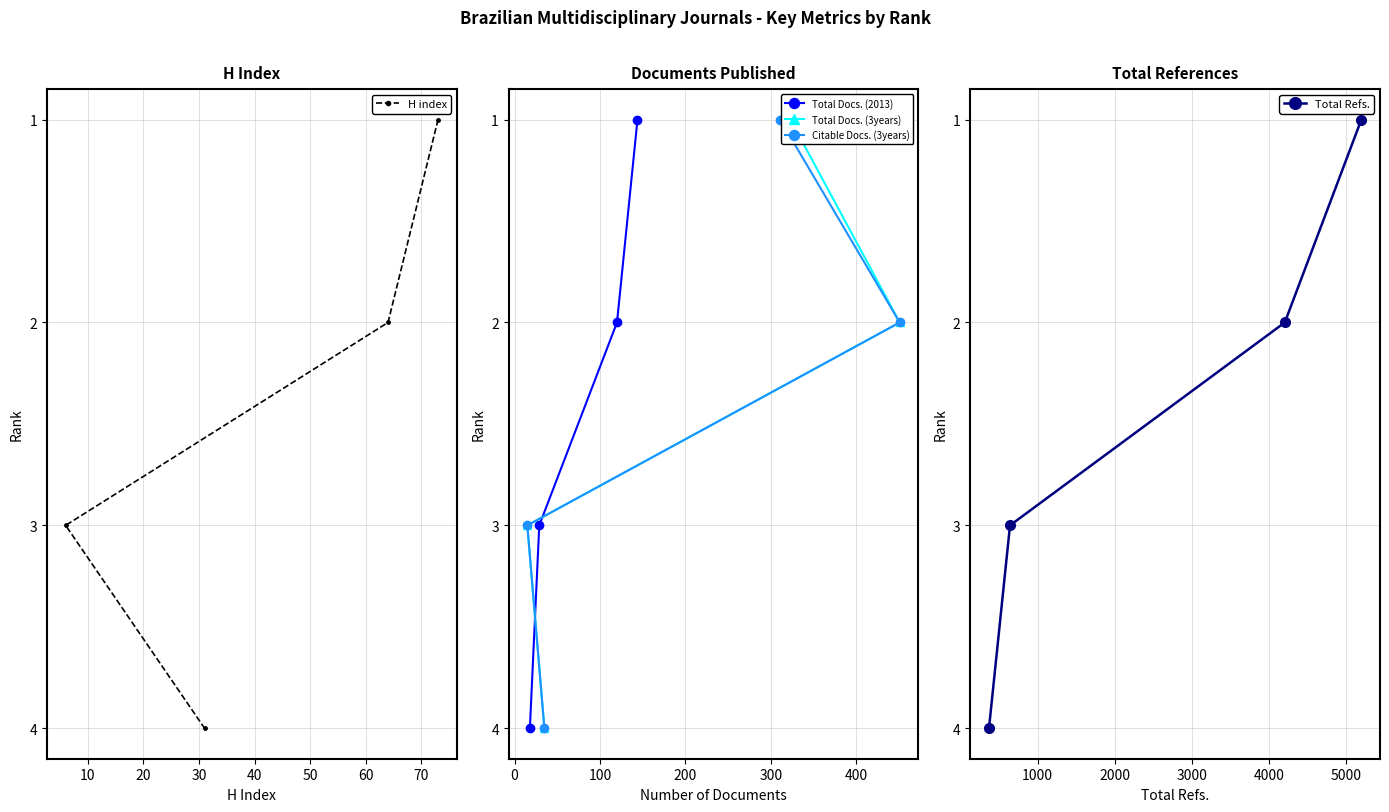

Rank the series by their maximum value, from lowest to highest.

H index, Total Docs. (2013), Total Docs. (3years), Citable Docs. (3years), Total Refs.